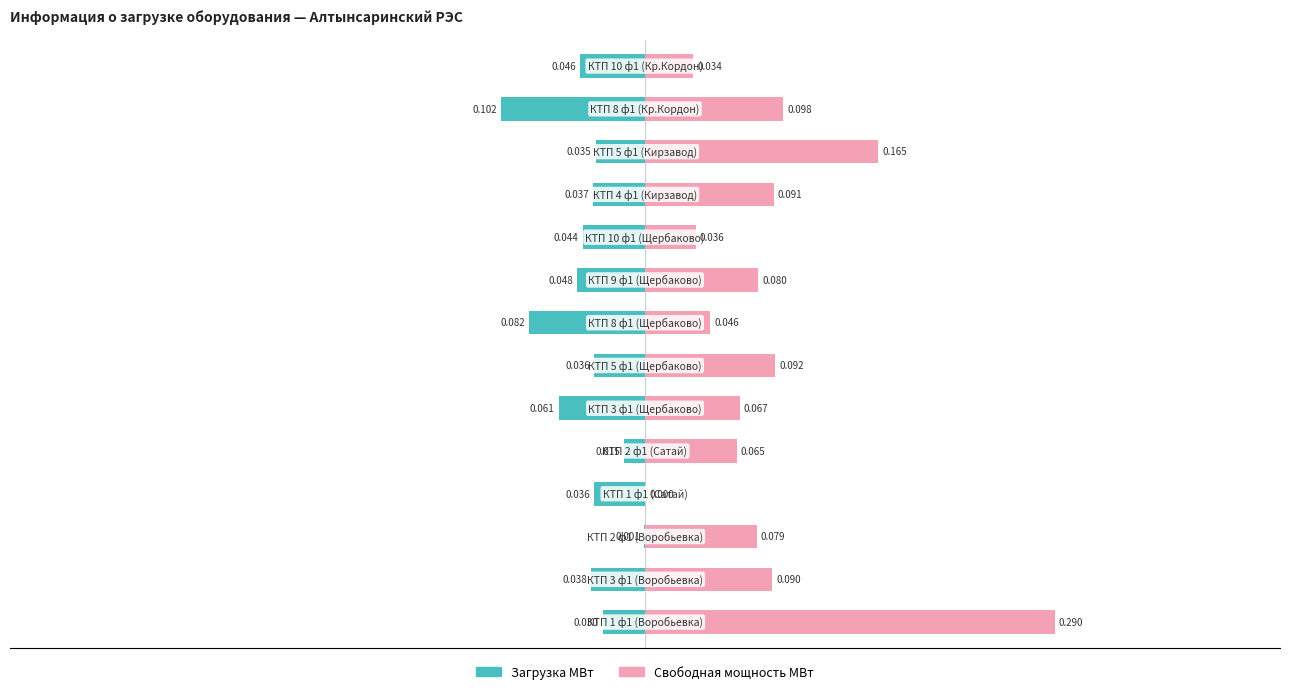

The value of Загрузка МВт at 0.1 is -0.0. True or false?

True